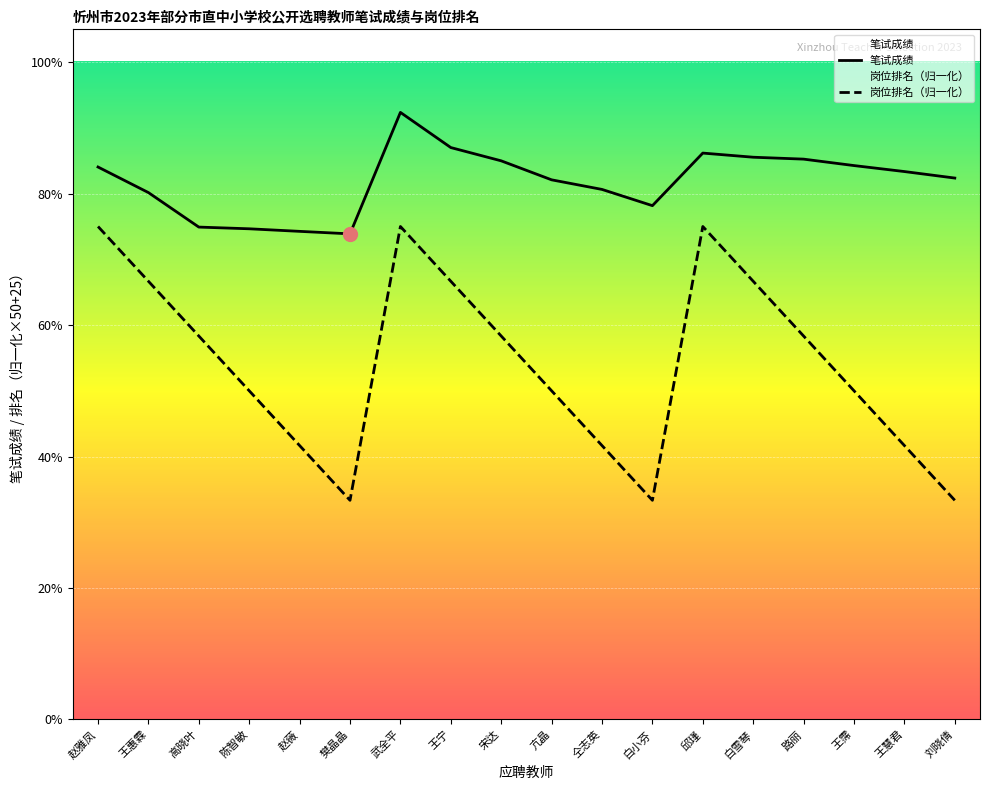

Which series contains the lowest Y value?

岗位排名